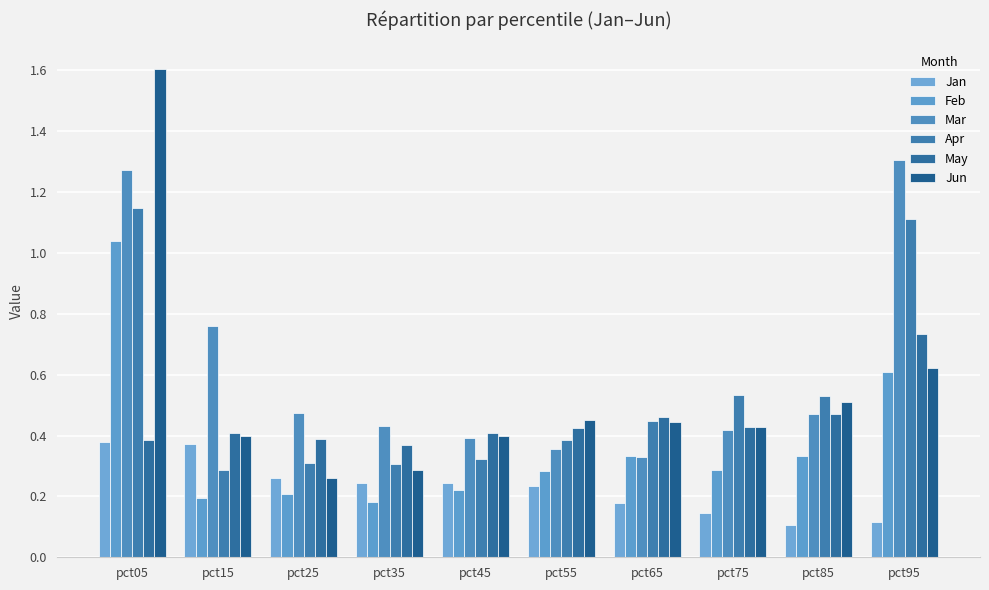

How many bars are there in total?

60